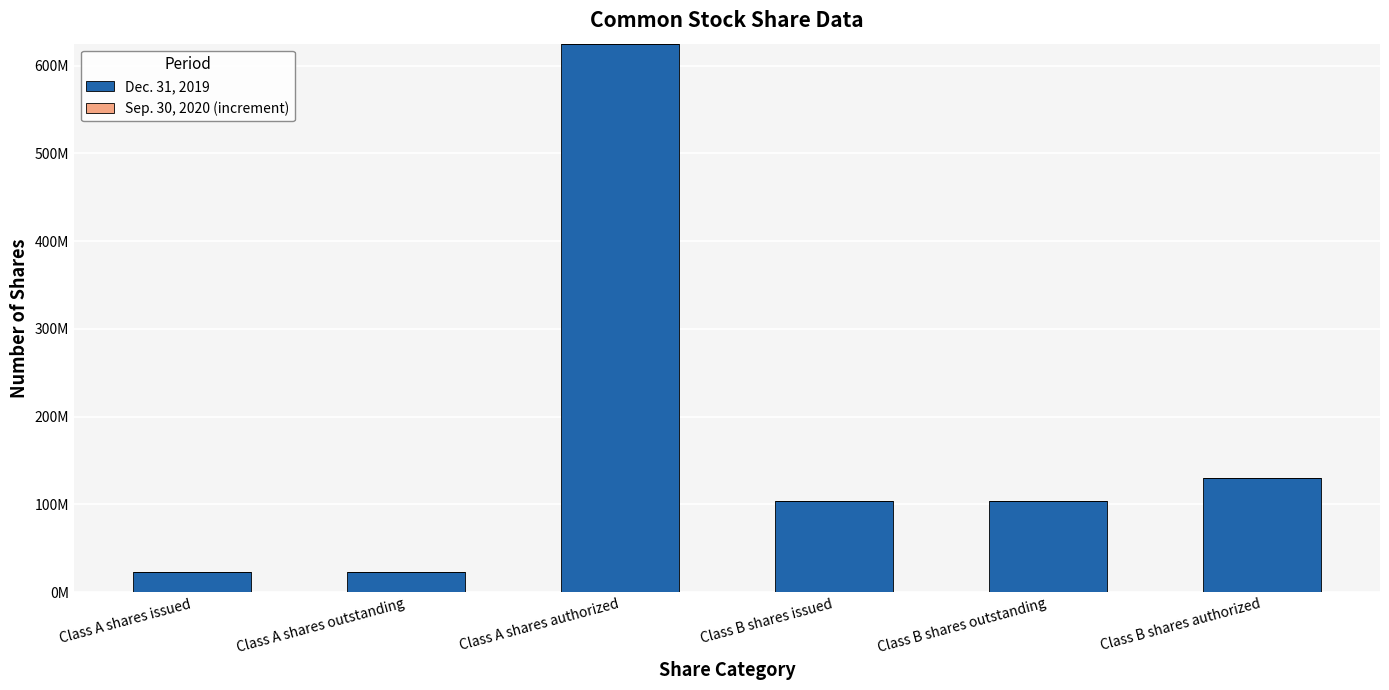

Are the bars horizontal?

No